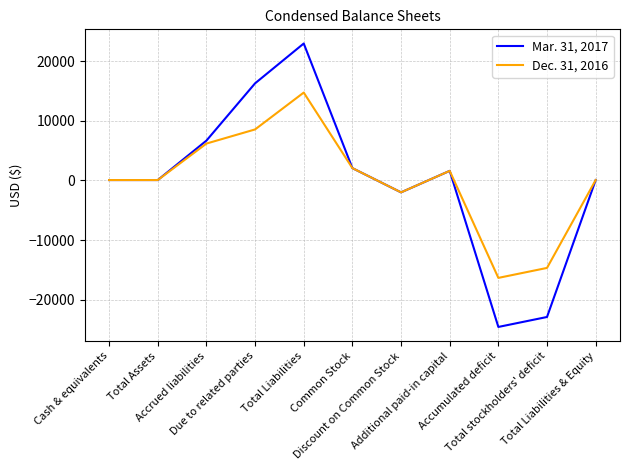

What are all the series names shown in the legend?

Mar. 31, 2017, Dec. 31, 2016